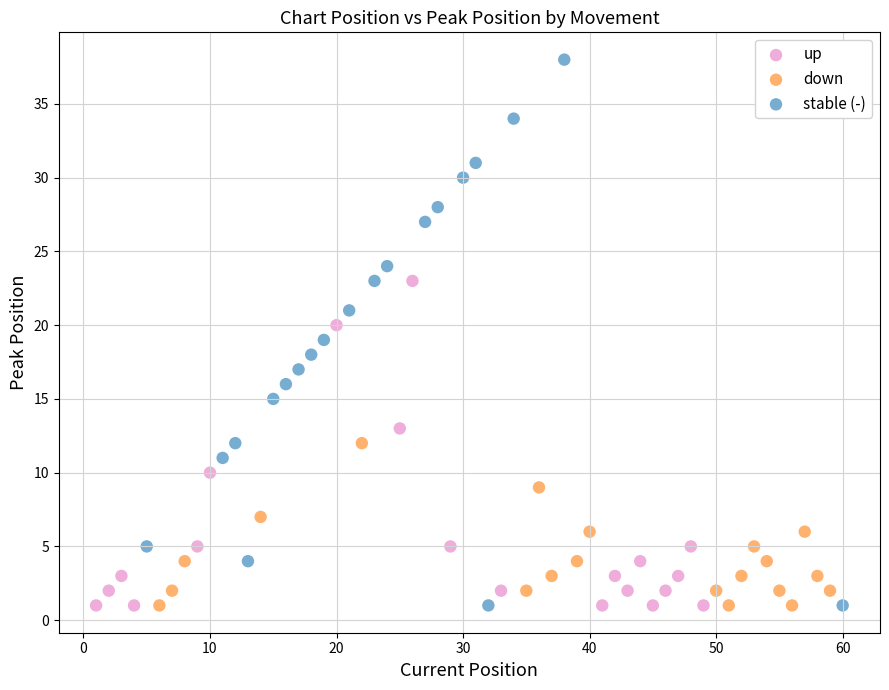

Which series contains the highest Y value?

stable (-)